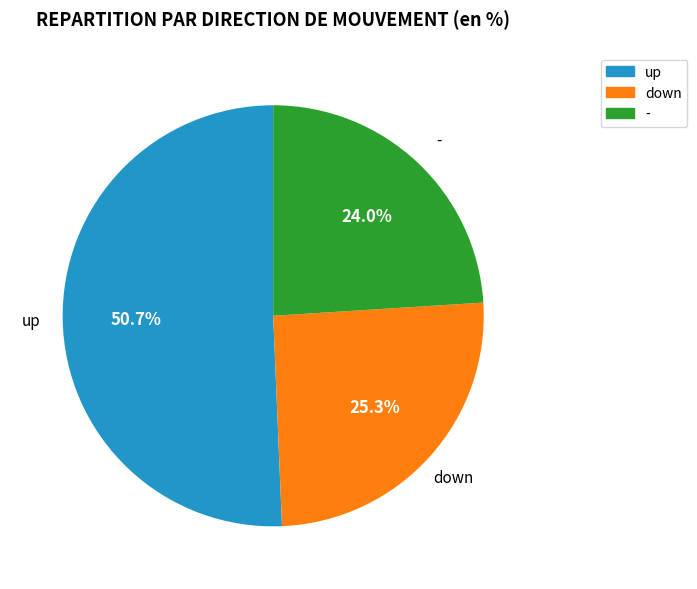

Which has a higher value, down or up?

up